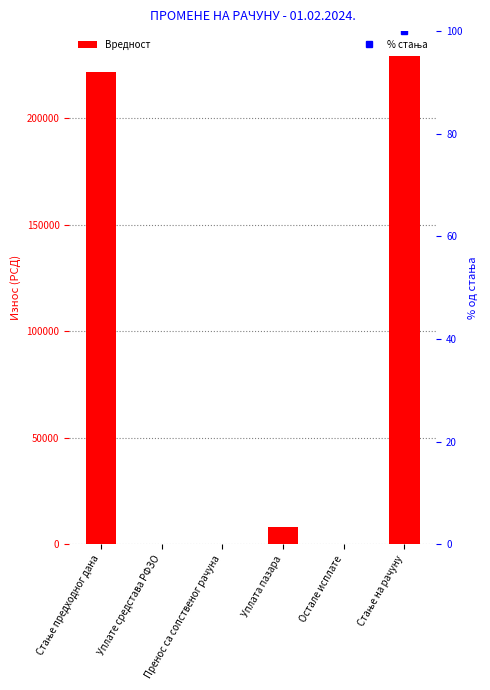

How many data points are less than 7850?

3